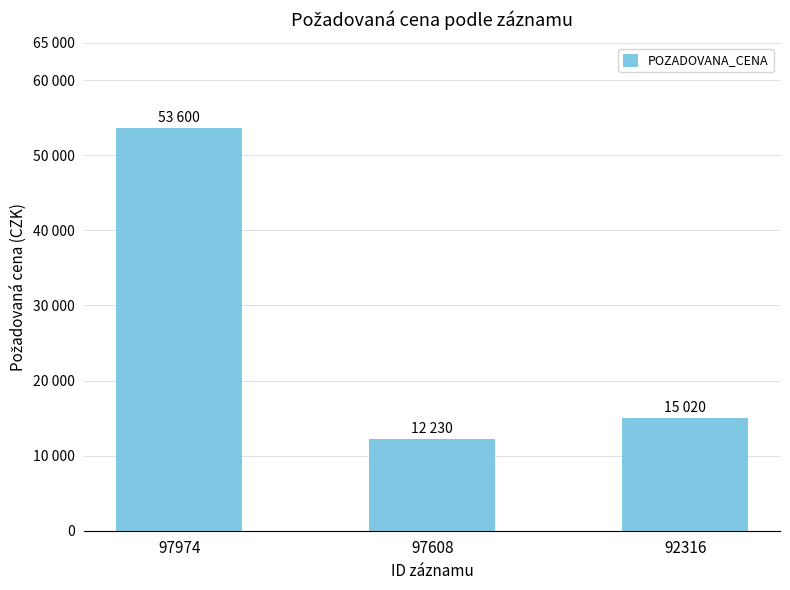

Reading right to left, extract all data points from this chart.

92316=15020	97608=12230	97974=53600